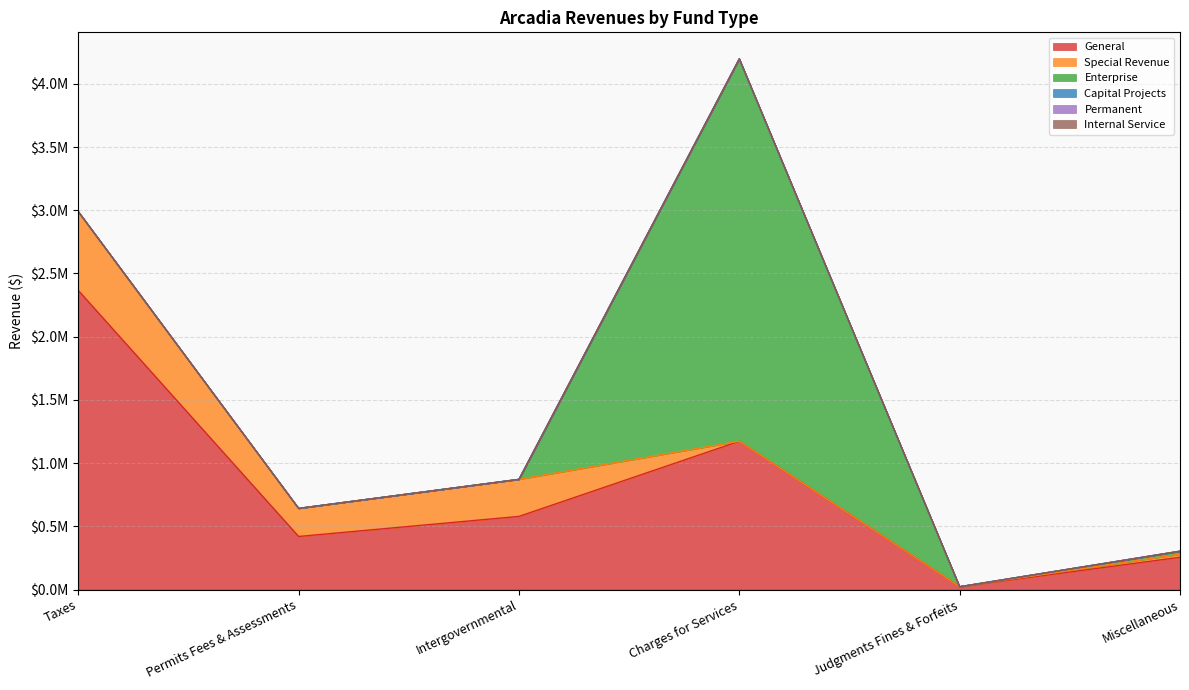

Which category has the highest value across all series?

Charges for Services